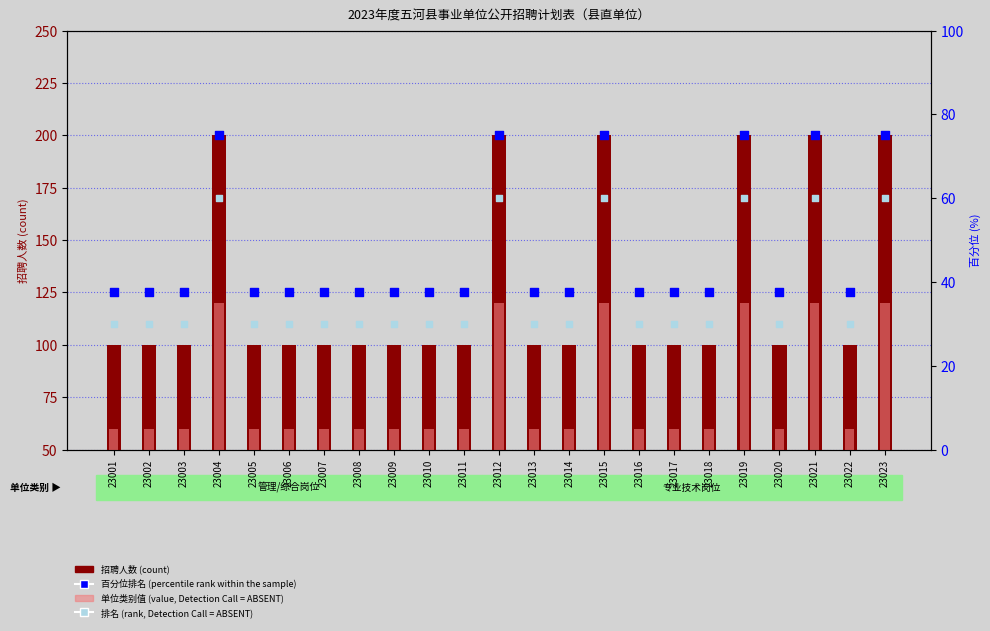

Which series reaches the maximum Y coordinate?

招聘人数(count)